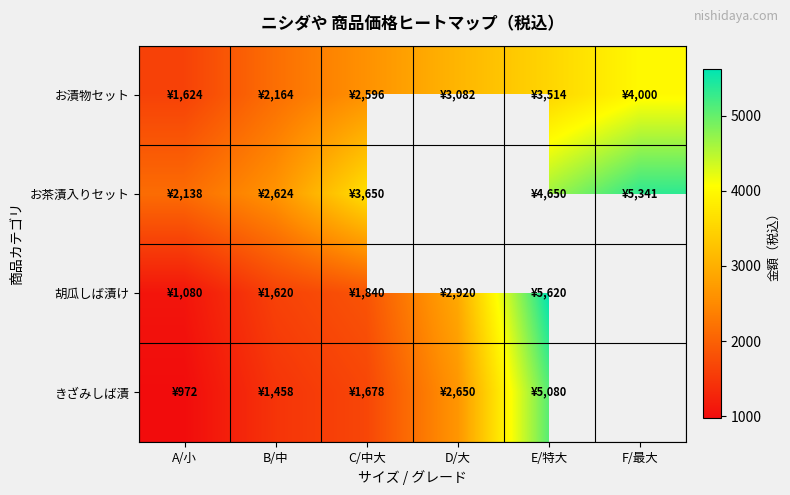

Where does the お漬物セット series first go above 3082?

E/特大